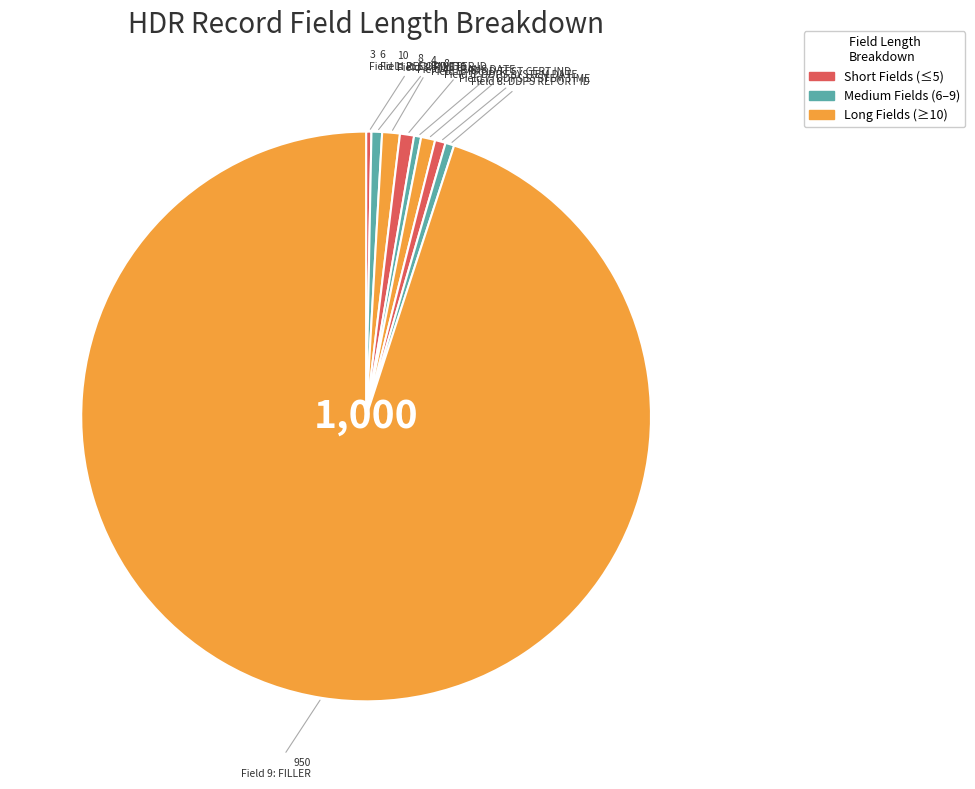

How many slices are in this pie chart?

9